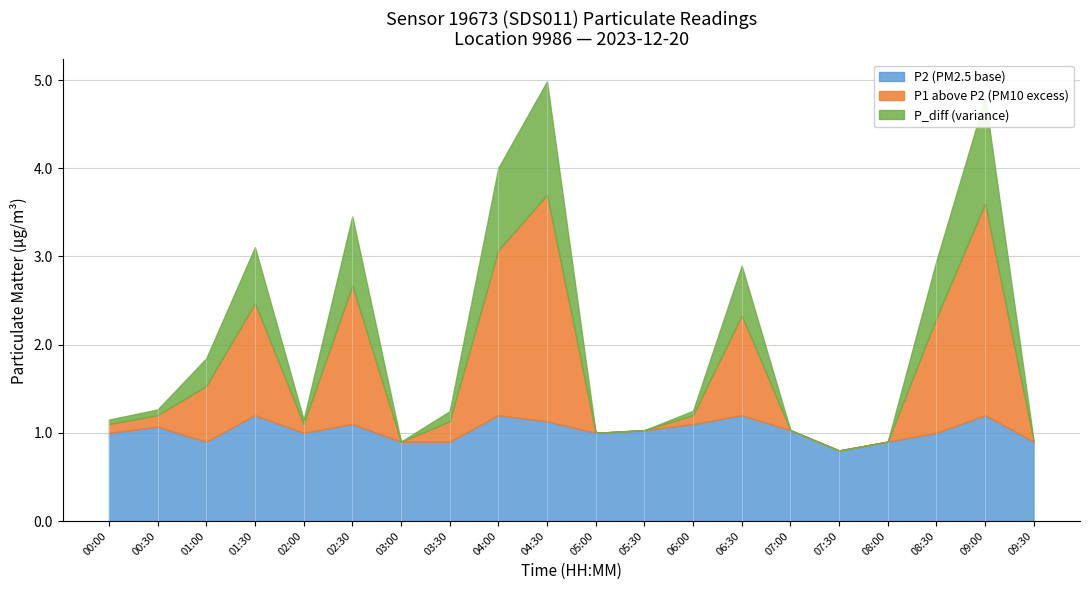

What are all the series names shown in the legend?

P2 (PM2.5 base), P1 above P2 (PM10 excess), P_diff (variance)